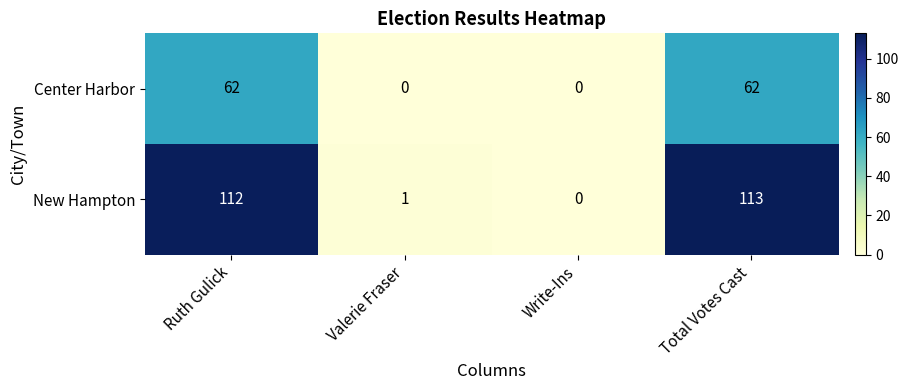

What is the average value of the Center Harbor series?

31